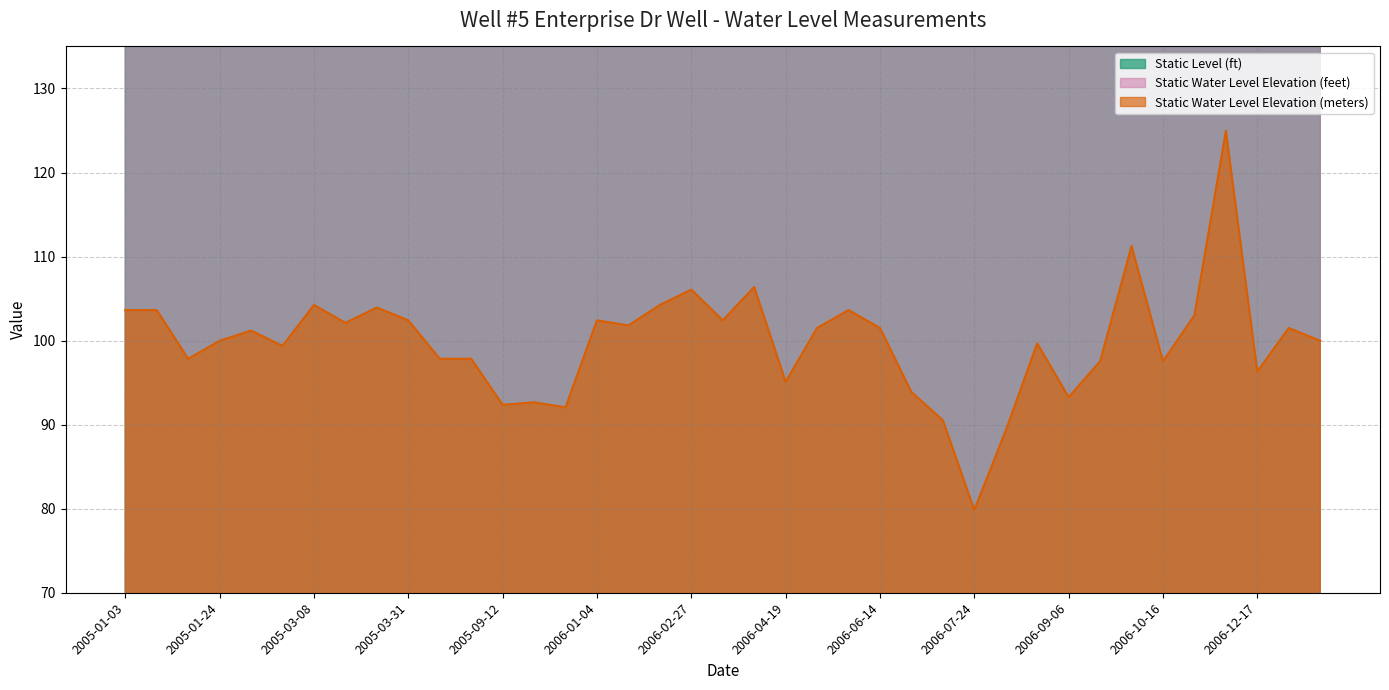

What position from the left is 2006-05-26?

24